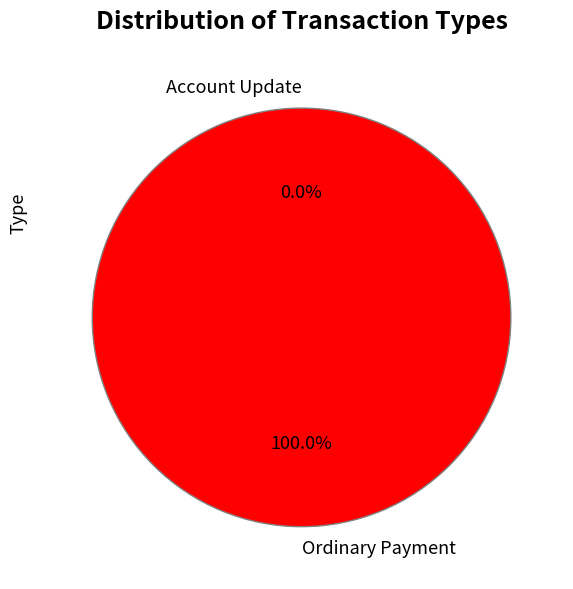

What percentage do Ordinary Payment and Account Update together represent?

100.0%